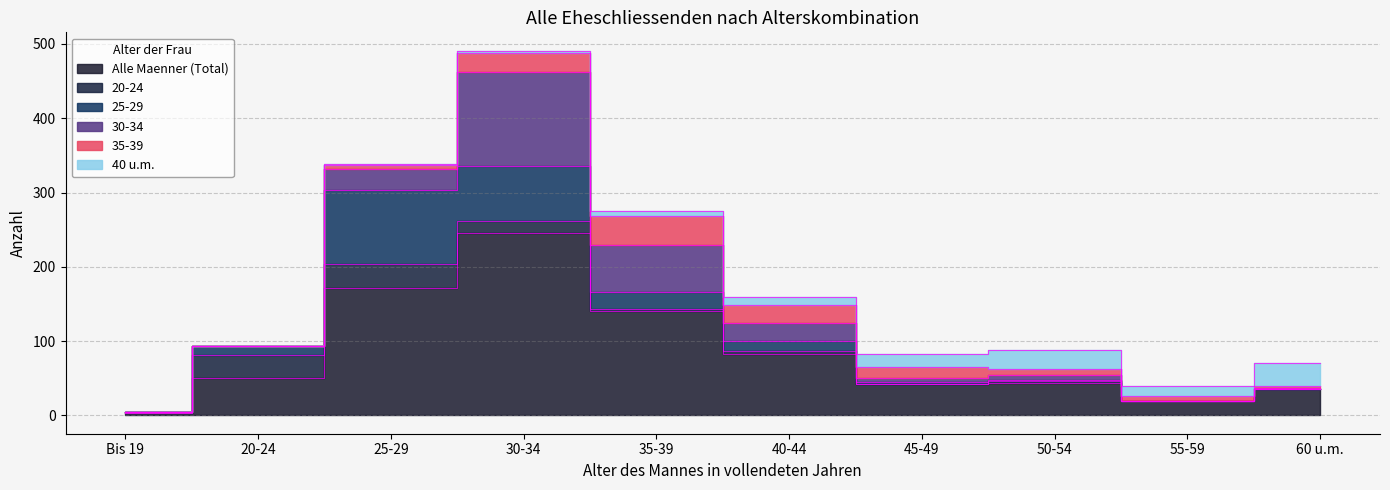

True or false: 20-24 and Alle Maenner (Total) cross at least once.

False